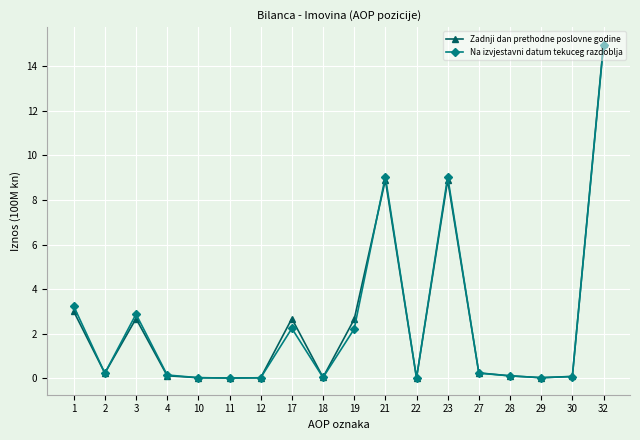

In Zadnji dan prethodne poslovne godine, how many points are lower than both neighbors (excluding endpoints)?

5